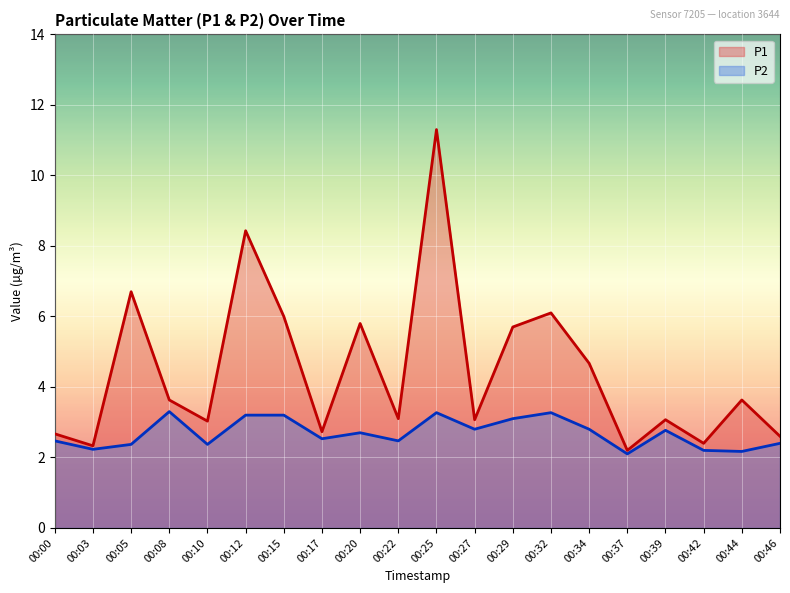

The value of P1 at 00:15 is 6.0. True or false?

True